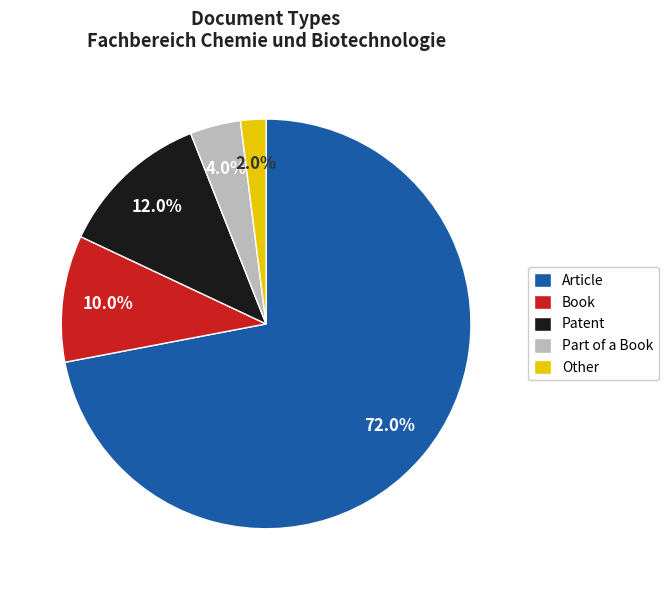

Rank the categories by value from lowest to highest.

Other, Part of a Book, Book, Patent, Article